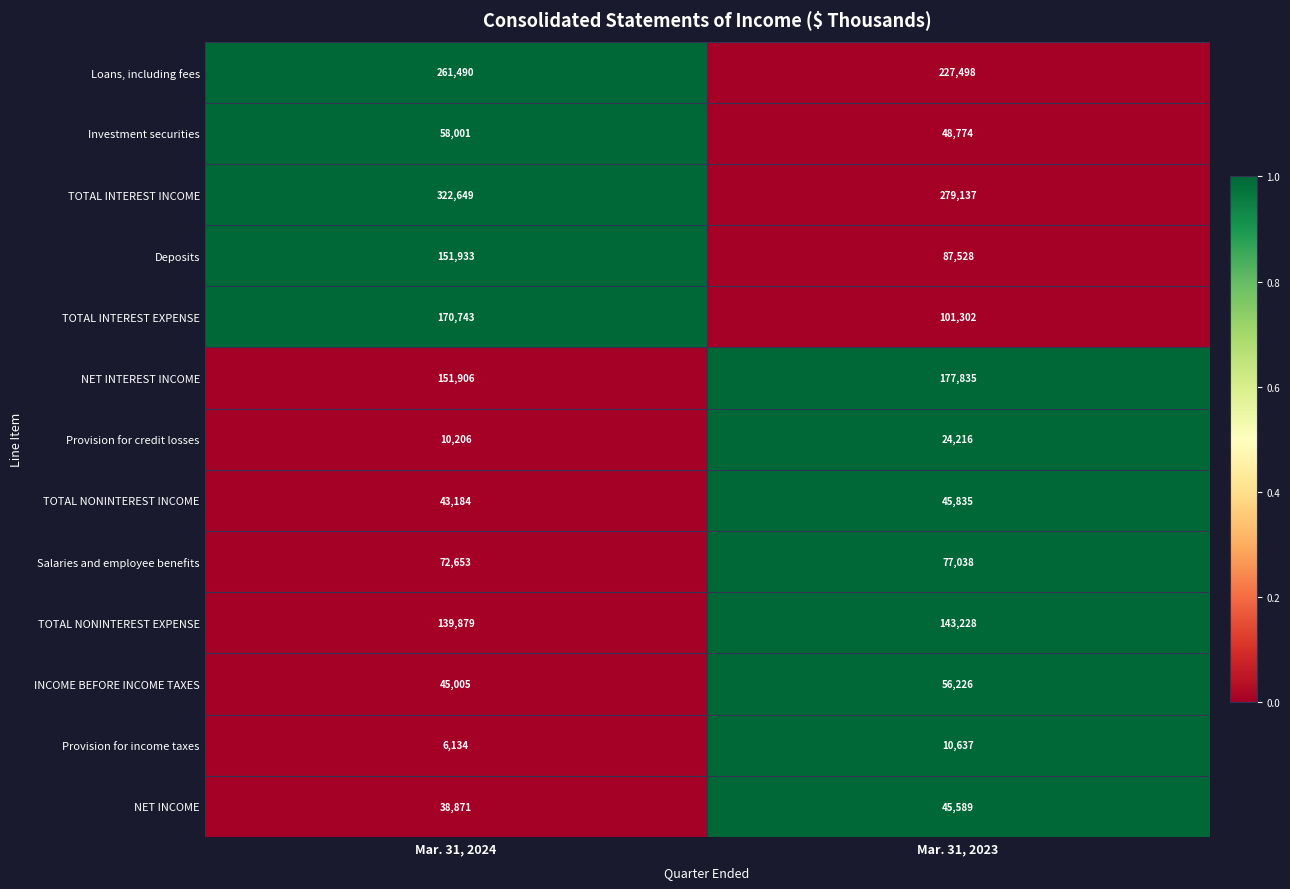

What is the total value across all series at Mar. 31, 2023?

1324843